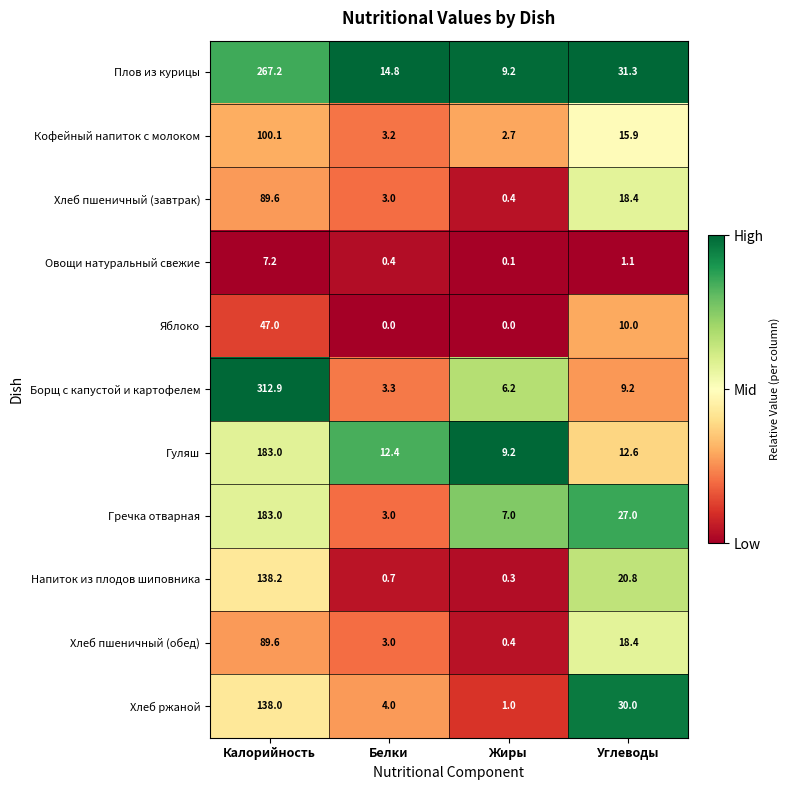

Is it true that Гречка отварная equals 0.9 at Белки?

False